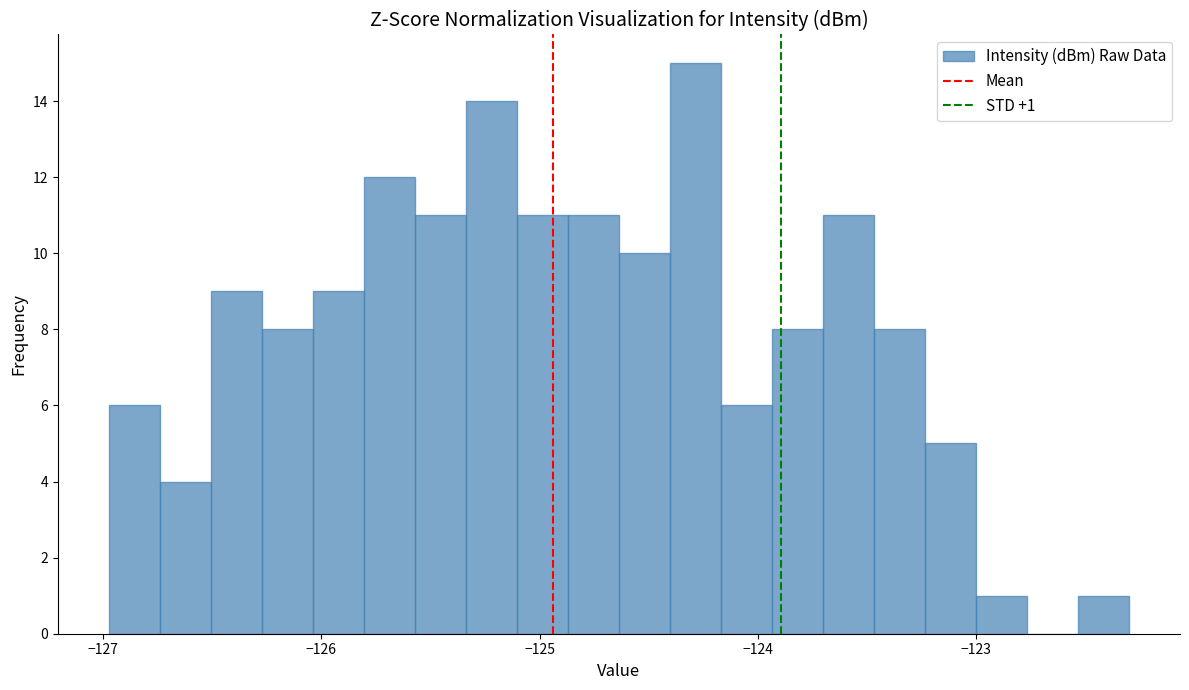

Around what value on the x-axis is the tallest bar? Give the approximate position of its centre, as read against the axis.

-124.3